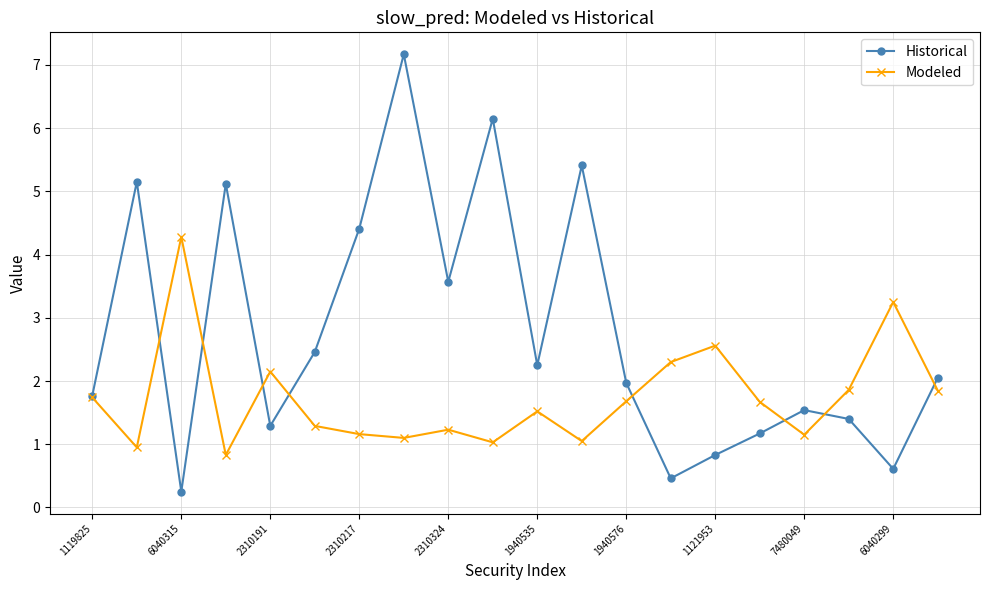

Which series has the largest total across all categories?

Historical